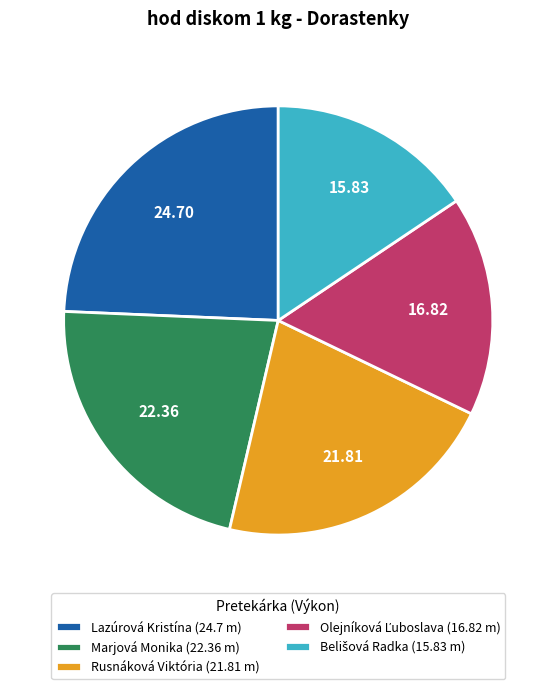

Which category has the biggest portion of the pie?

Lazúrová Kristína